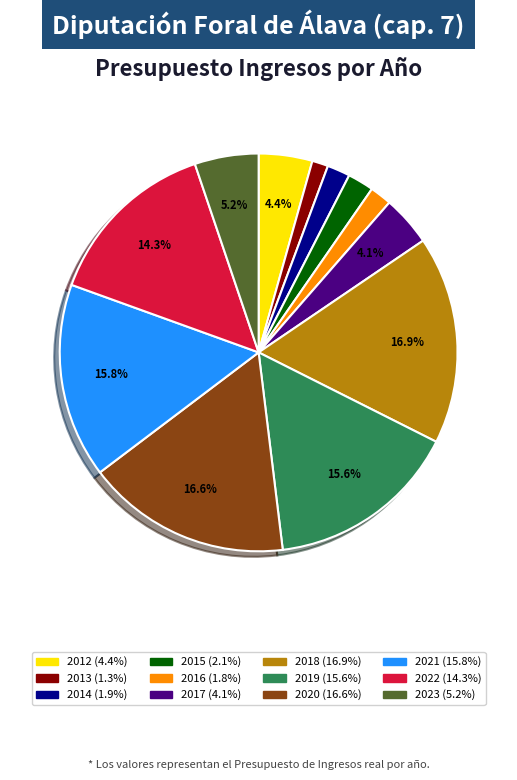

Does any single category account for the majority?

No